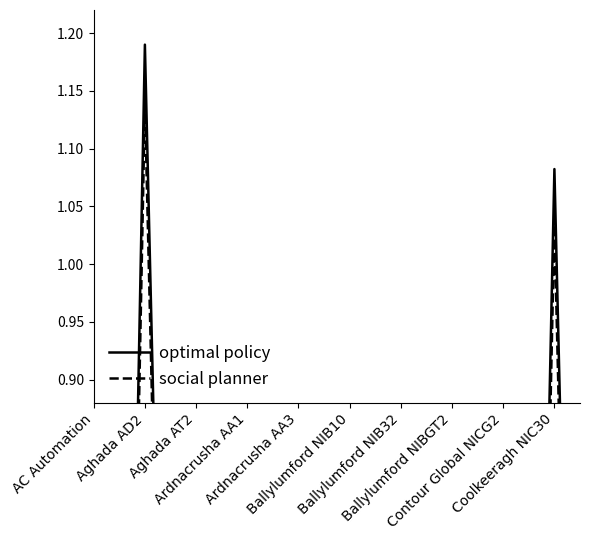

List the series in order of their peak value, highest first.

optimal policy, social planner